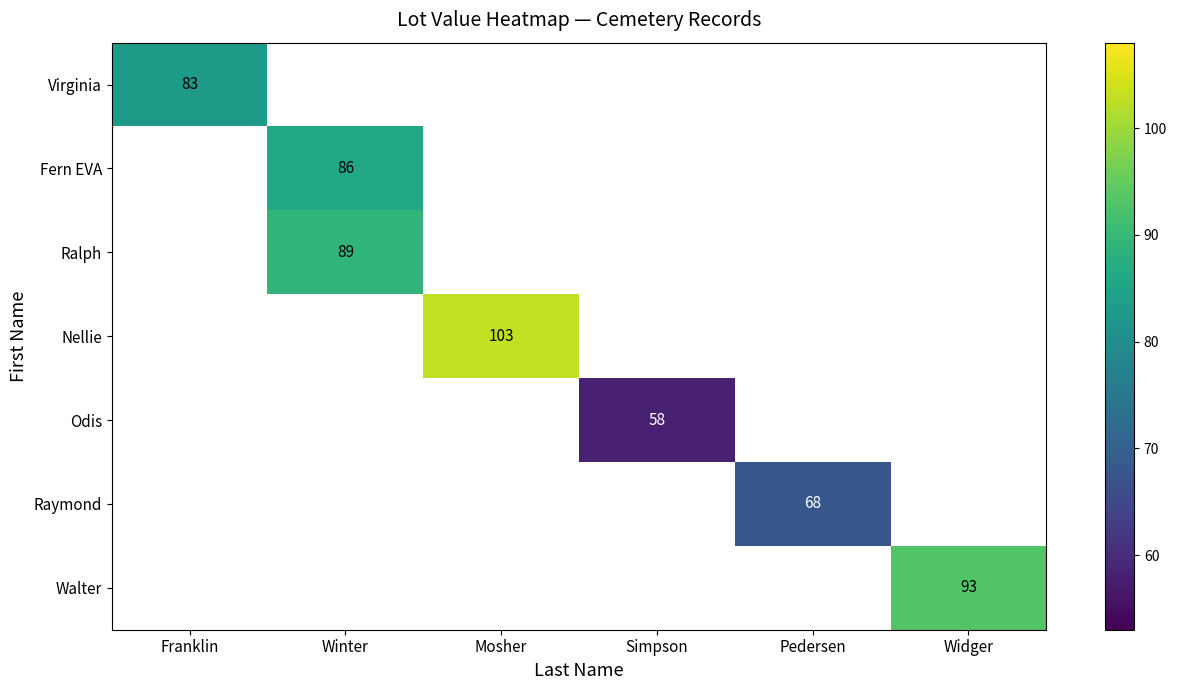

The Odis series shows 83 at Simpson. True or false?

False